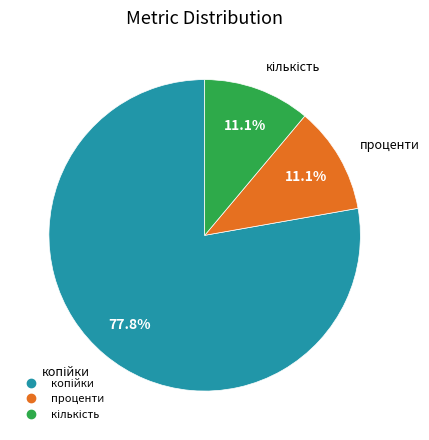

To the nearest percent, what is the average slice percentage?

33%